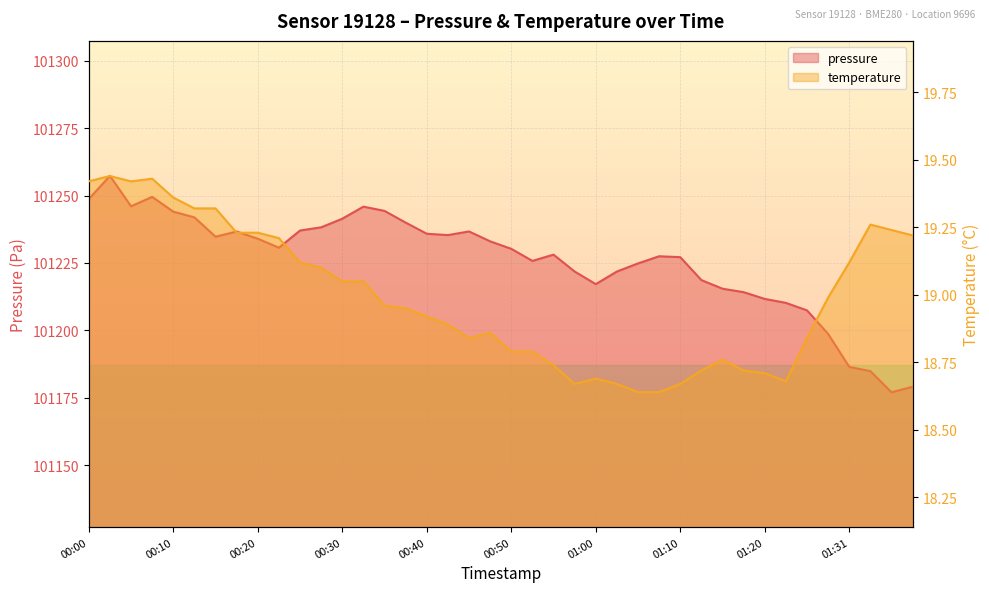

Does the chart display data point markers on the line(s)?

No